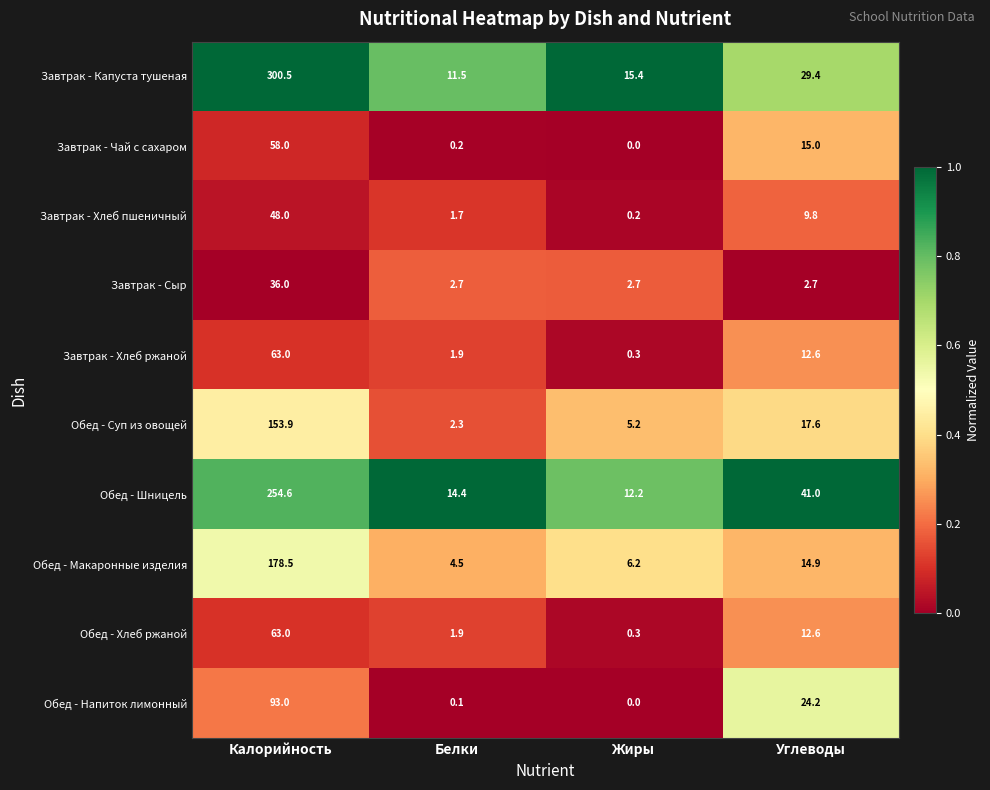

At which category is the sum across all series the highest?

Калорийность